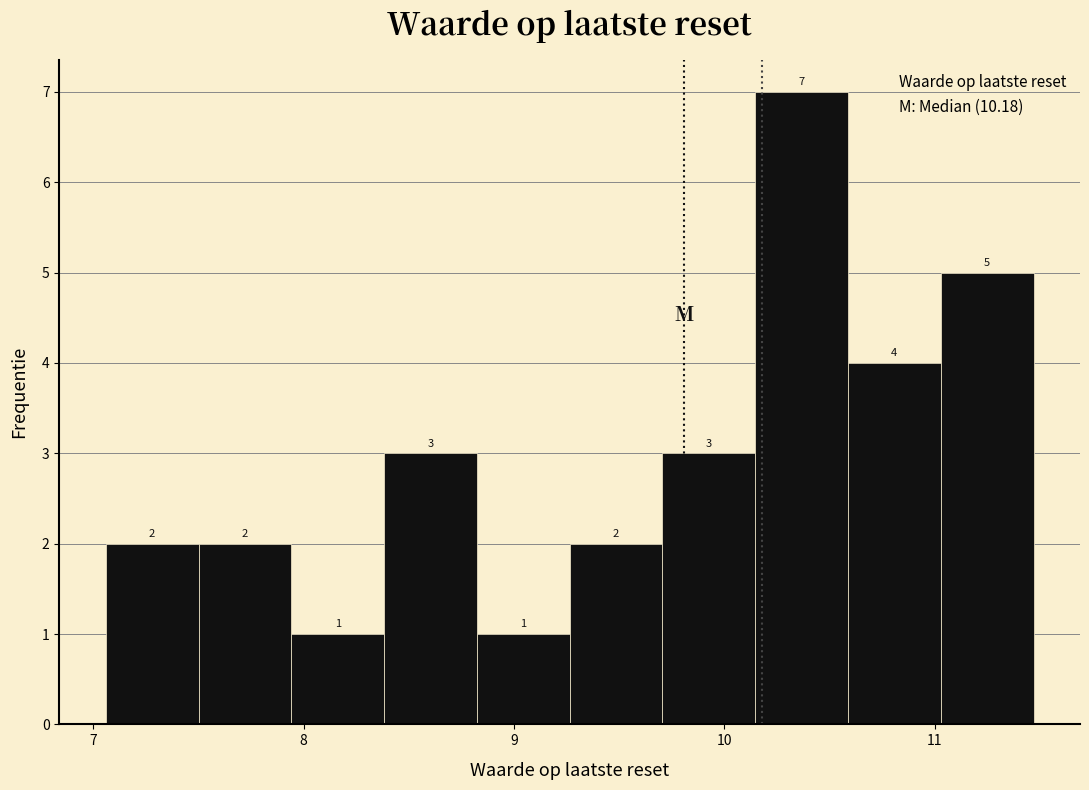

Reading left to right, transcribe this chart: for each bar, give the range it covers on the x-axis and its height. The bar edges are not printed on the chart, so give them approximately, as read against the axis.

7.1 to 7.5: 2
7.5 to 7.9: 2
7.9 to 8.4: 1
8.4 to 8.8: 3
8.8 to 9.3: 1
9.3 to 9.7: 2
9.7 to 10.1: 3
10.1 to 10.6: 7
10.6 to 11.0: 4
11.0 to 11.5: 5